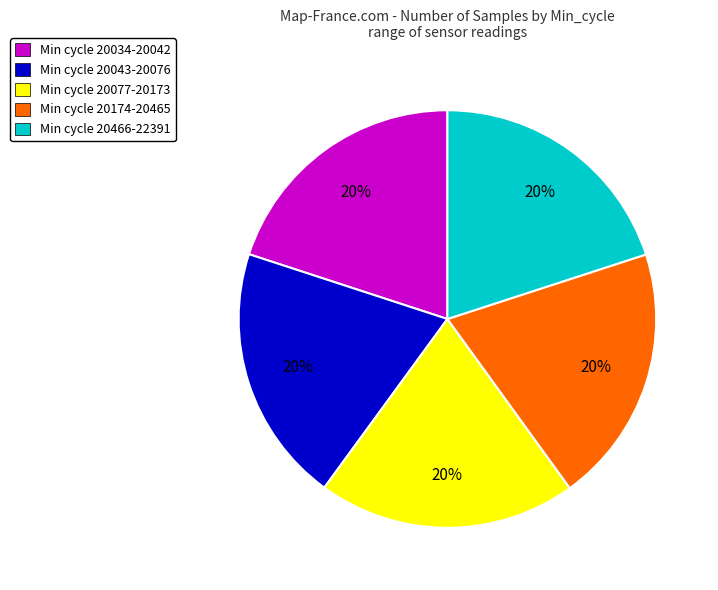

True or false: Min cycle 20077-20173 accounts for 20% of the total.

True